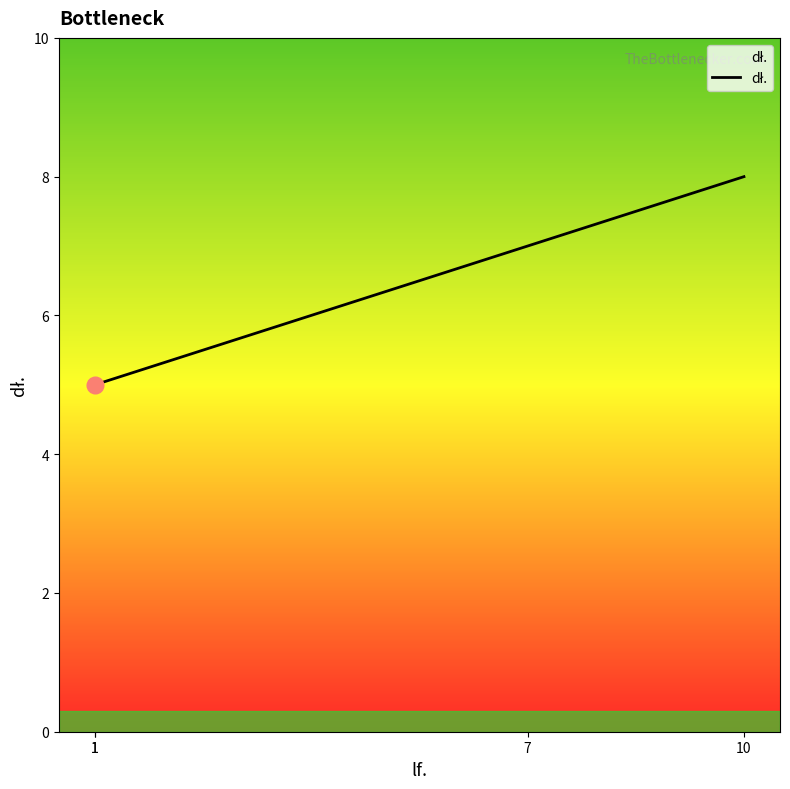

The chart shows a value of 8 at 10. True or false?

True